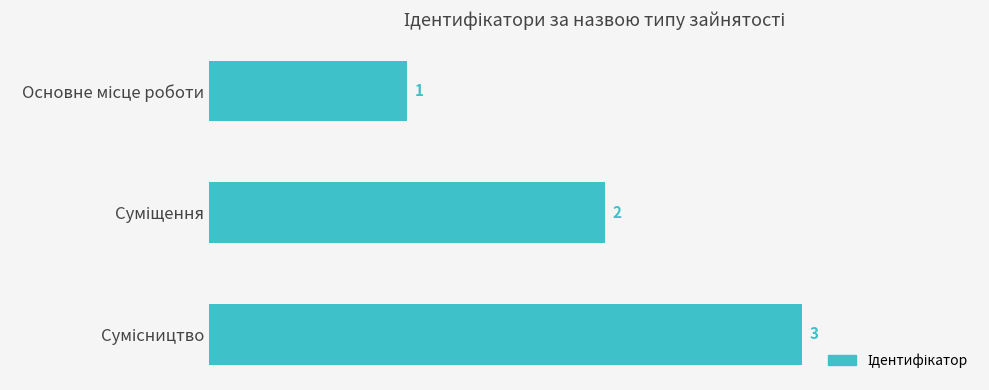

What is the sum of all values?

6